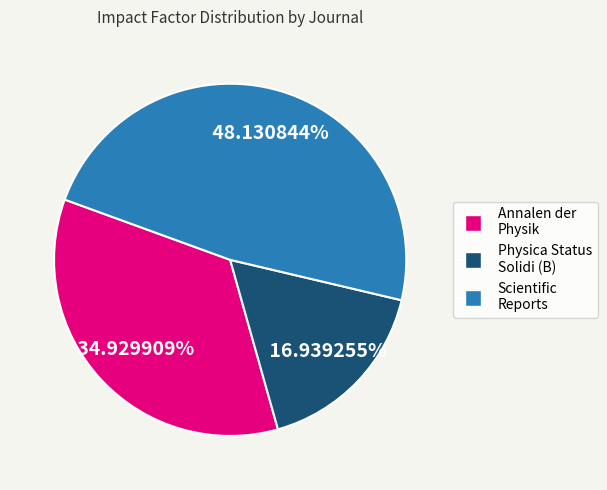

Is the sum of Physica Status Solidi (B) and Annalen der Physik greater than half?

Yes